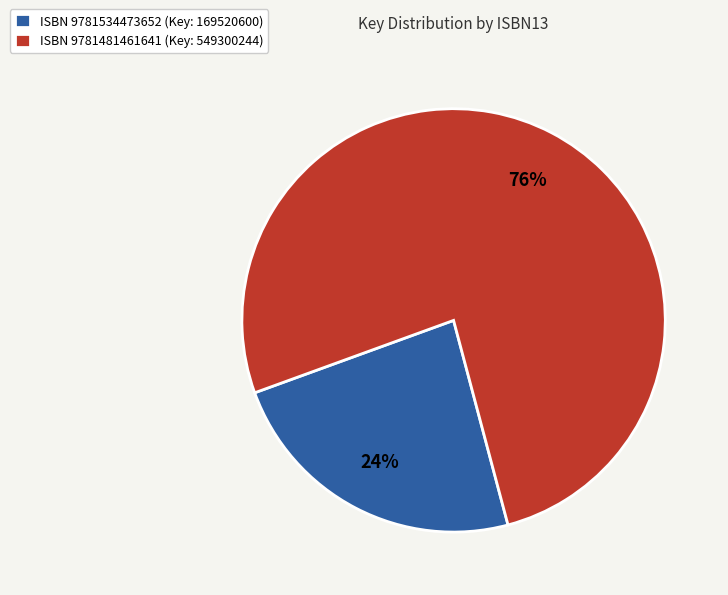

Count the number of slices in the pie.

2